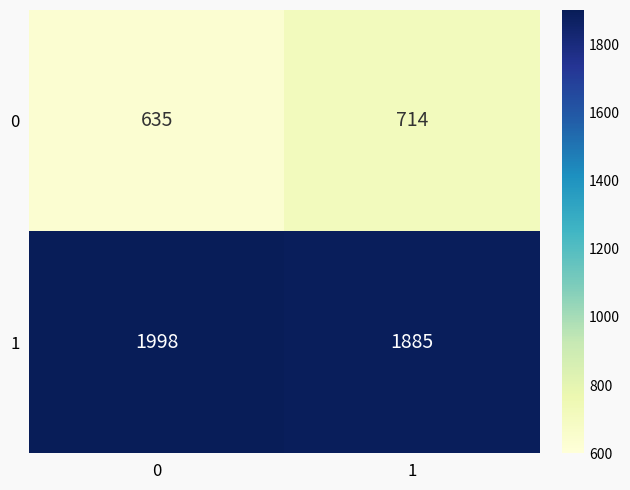

How many distinct data groups are displayed?

2